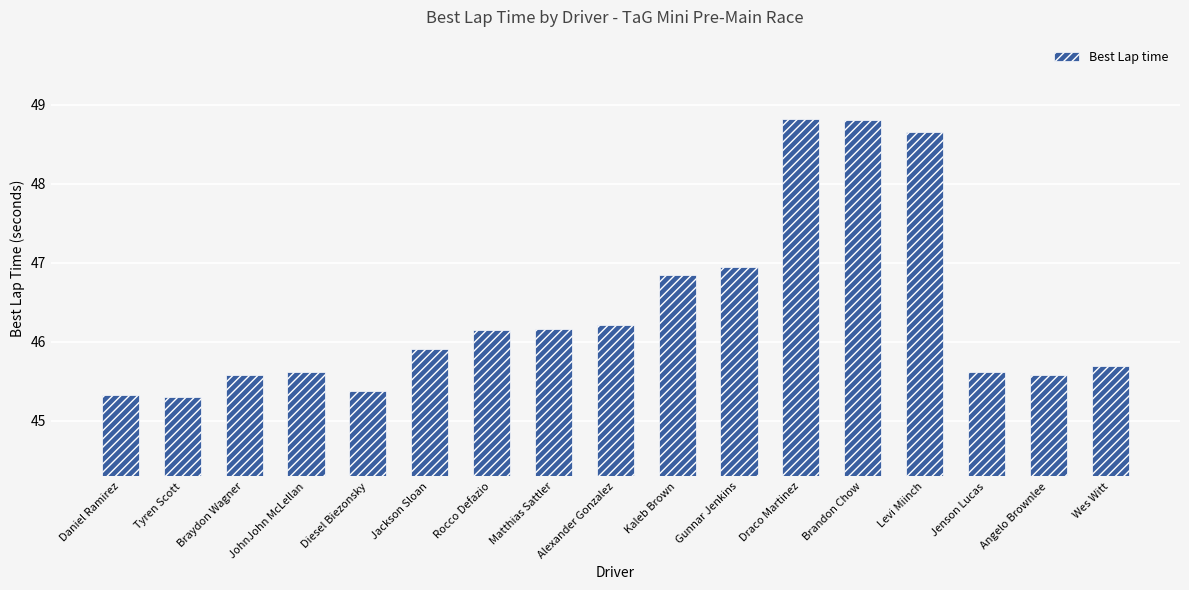

What is the minimum value shown in the chart?

45.3